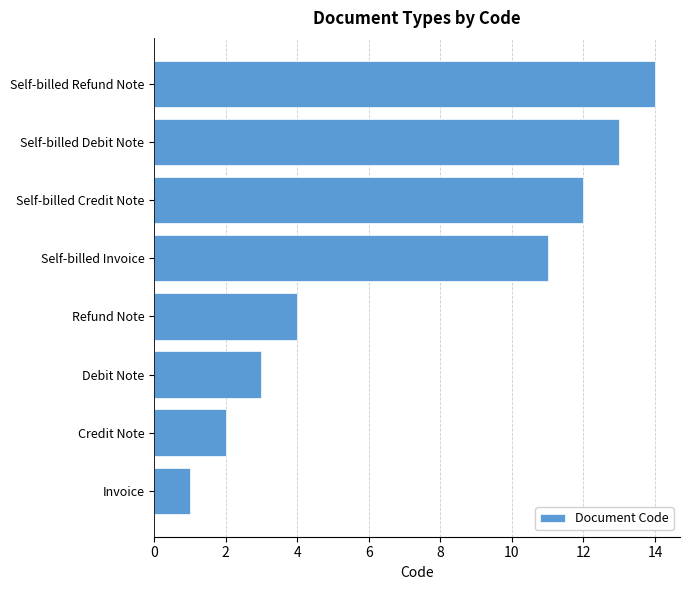

At which label is the value closest to 7?

Refund Note